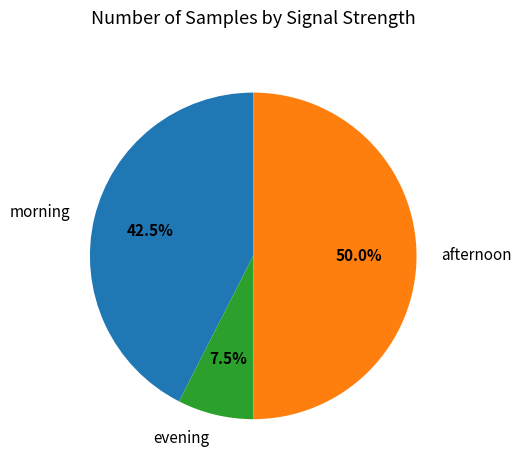

Does evening account for over 50% of the chart?

No